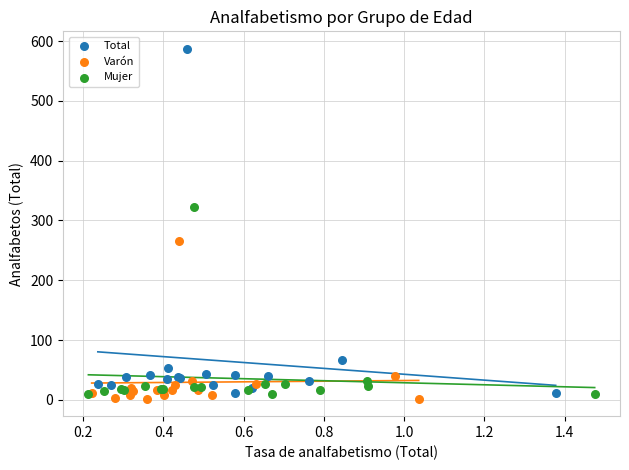

Which series reaches the minimum Y coordinate?

Varón